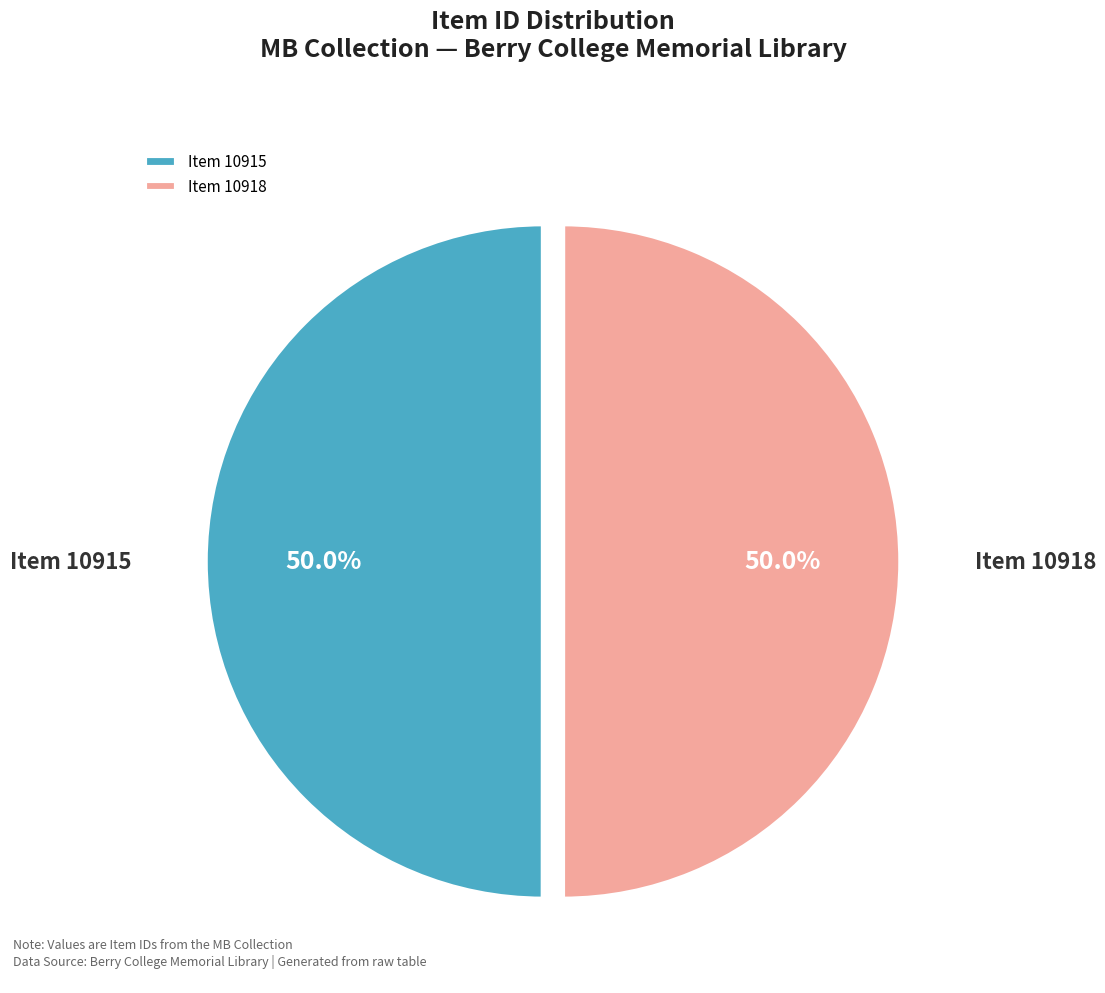

Is it true that Item 10918 is 41% of the pie?

False